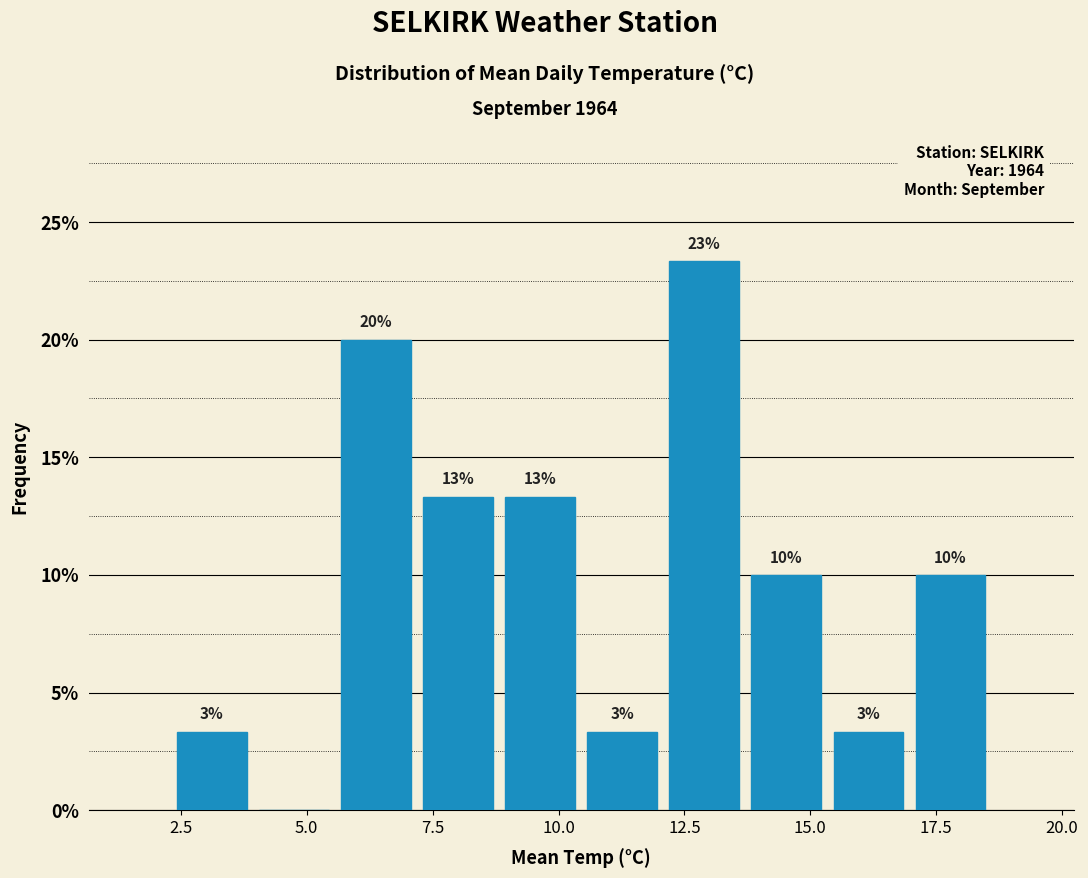

Around what value on the x-axis is the tallest bar? Give the approximate position of its centre, as read against the axis.

13.0